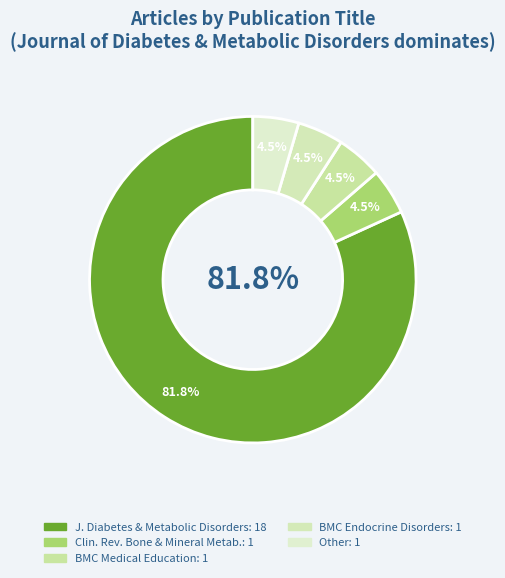

How many slices are in this pie chart?

5